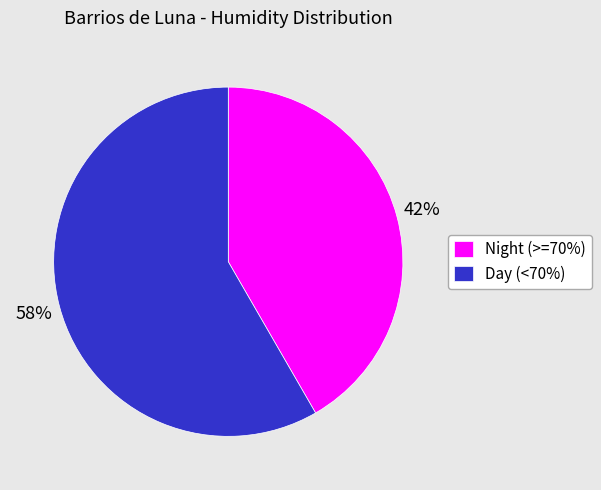

True or false: Day (<70%) accounts for 48% of the total.

False